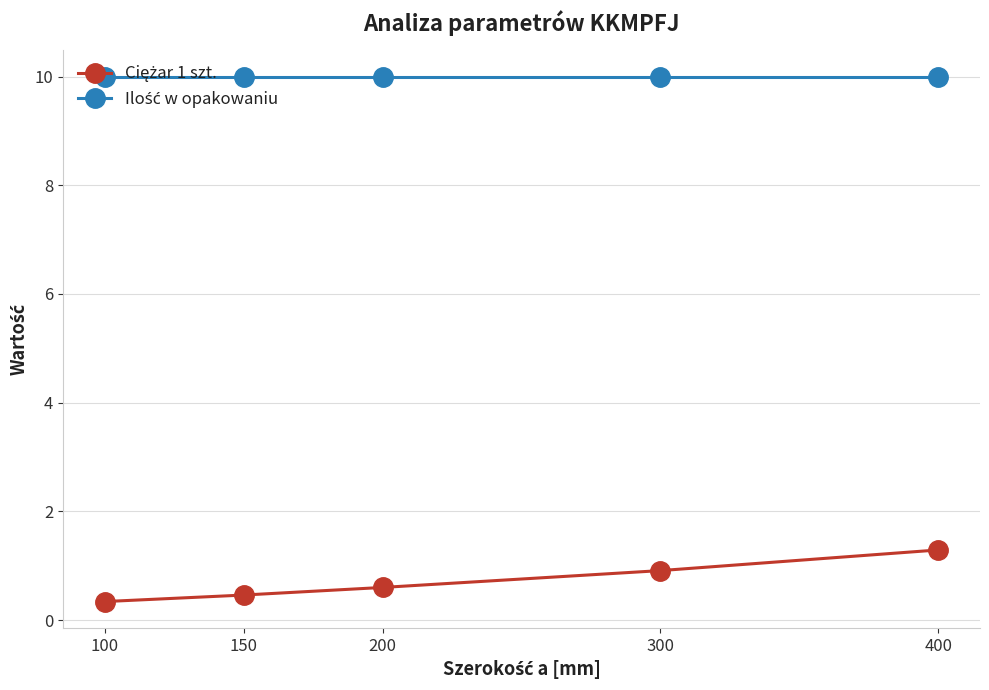

What is the minimum value shown in the chart?

0.3